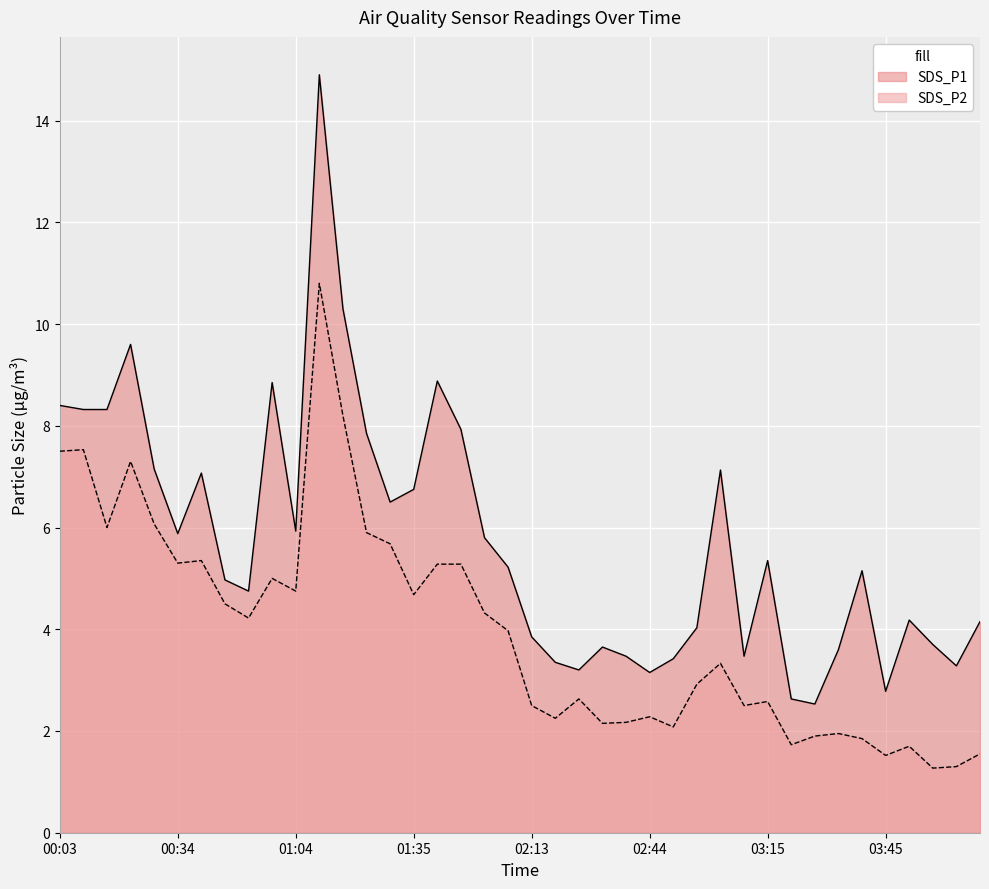

How many values in the SDS_P1 series are below 5?

19